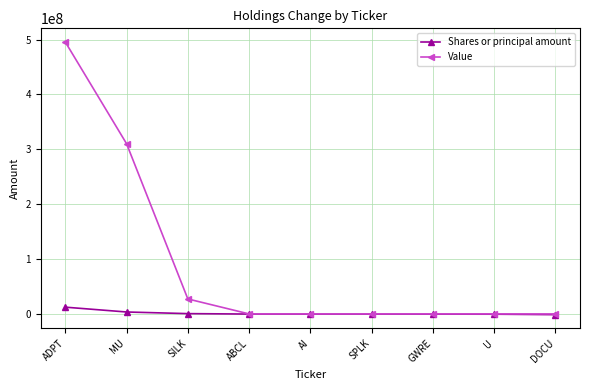

What is the highest value of the Value series?

495564000